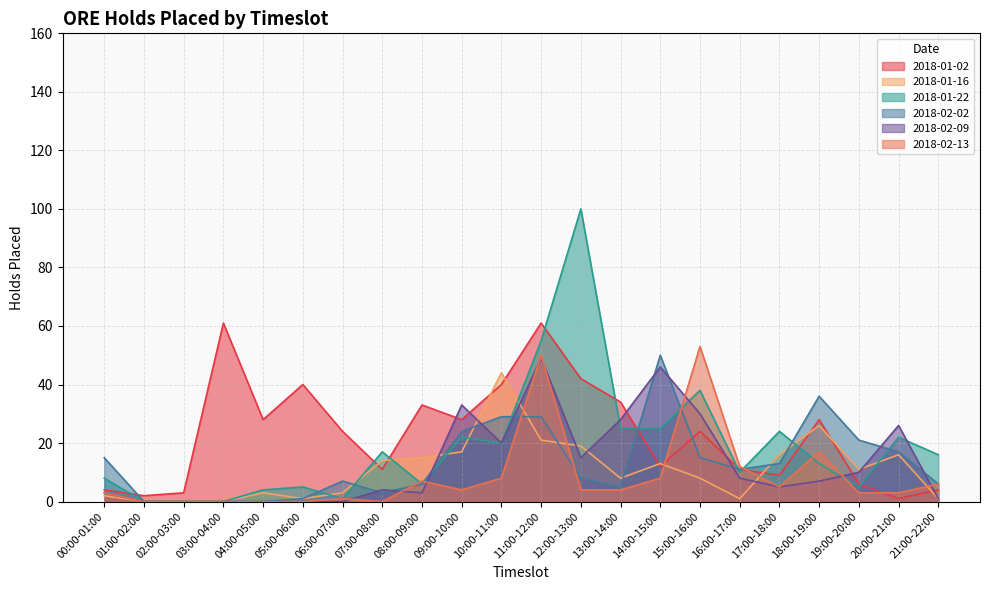

What is the total value across all series at 02:00-03:00?

3